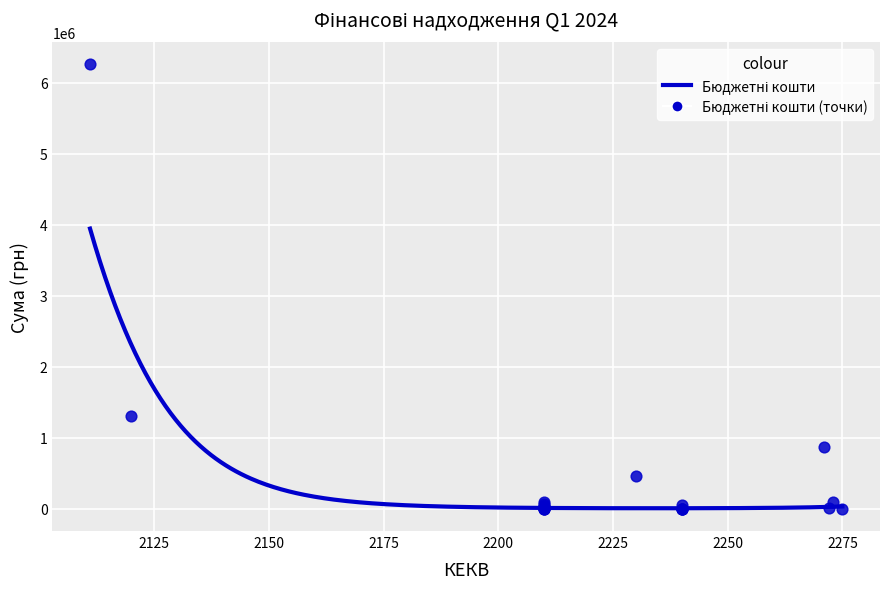

What Y value in the scatter plot is closest to 3127689?

1304452.7